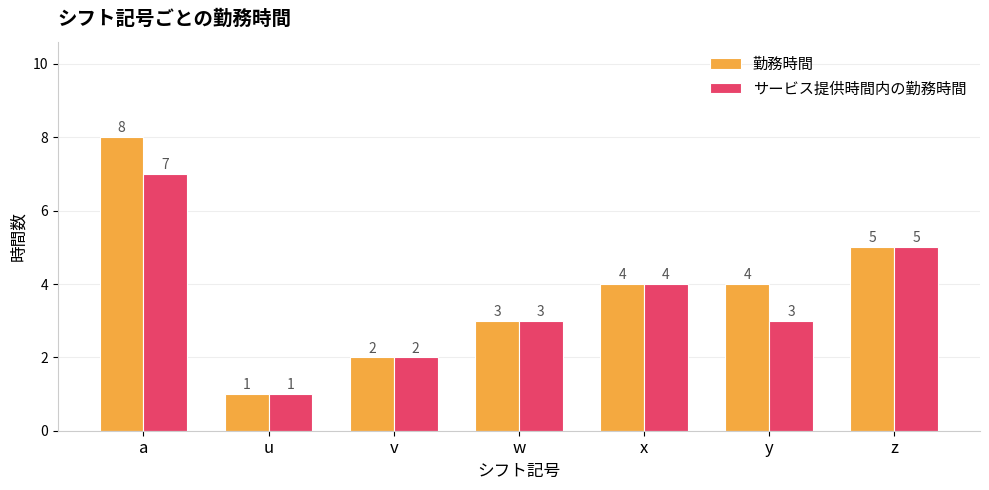

Reading left to right, list all the values displayed in this chart.

勤務時間: 8	1	2	3	4	4	5
サービス提供時間内の勤務時間: 7	1	2	3	4	3	5